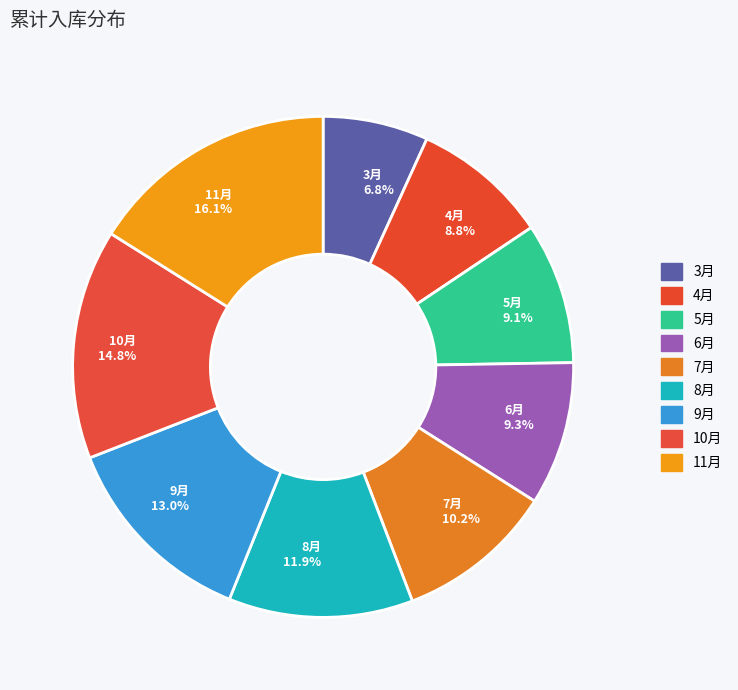

Is there a majority slice in this chart?

No